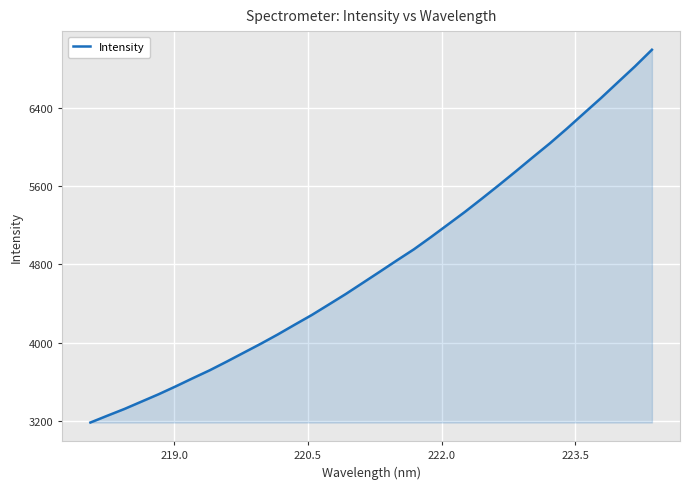

What is the greatest value displayed?

6995.5